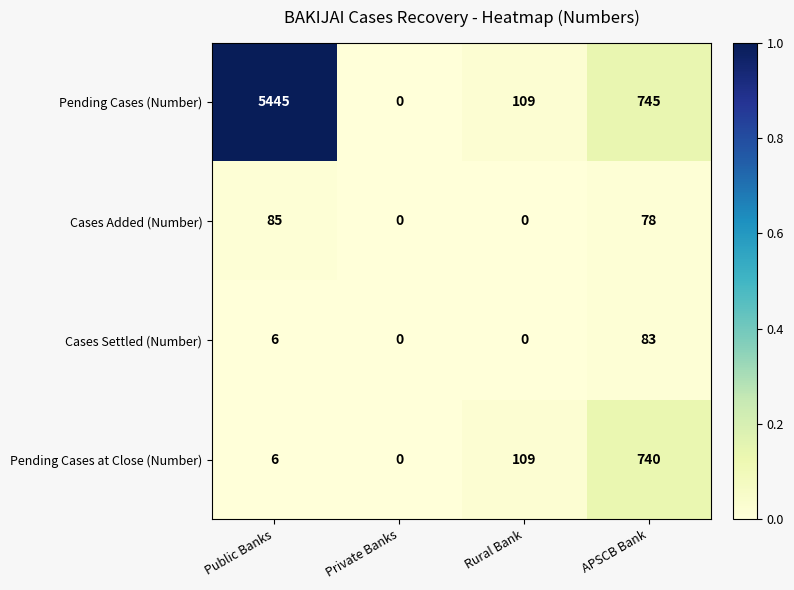

Between Public Banks and Private Banks, which series saw the biggest shift?

Pending Cases (Number)